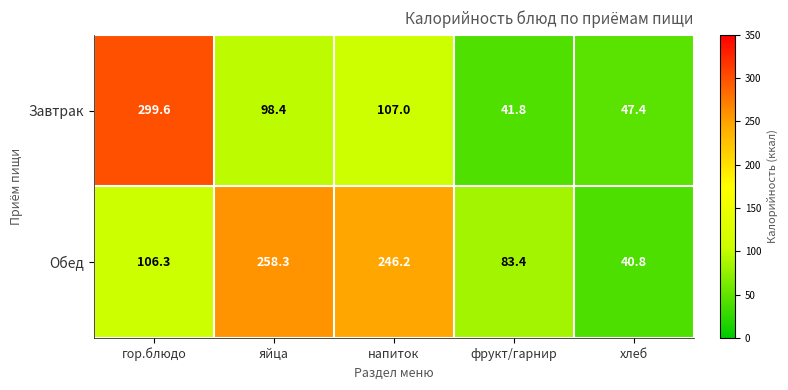

Reading right to left, transcribe all the data shown in this chart.

Завтрак: 47.4	41.8	107.0	98.4	299.6
Обед: 40.8	83.4	246.2	258.3	106.3